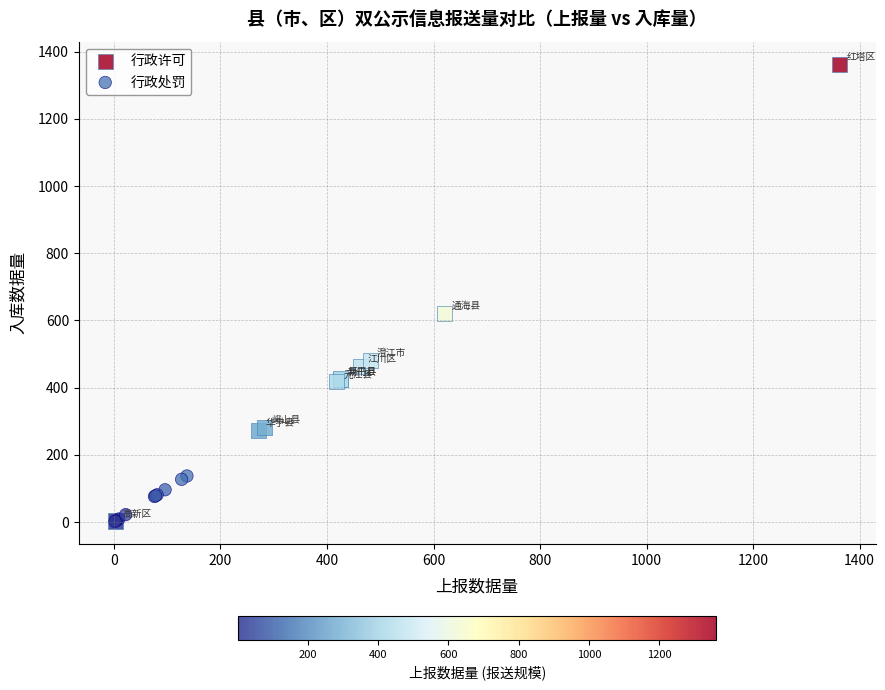

Which series reaches the maximum Y coordinate?

行政许可